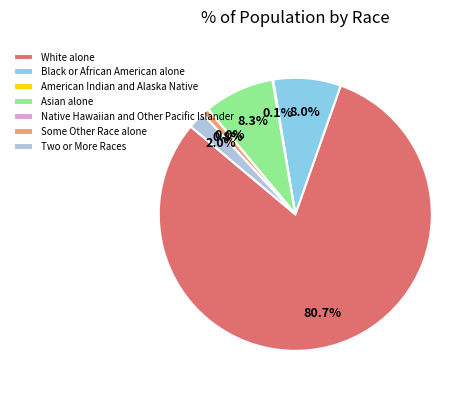

To the nearest percent, what portion does Some Other Race alone represent?

1%